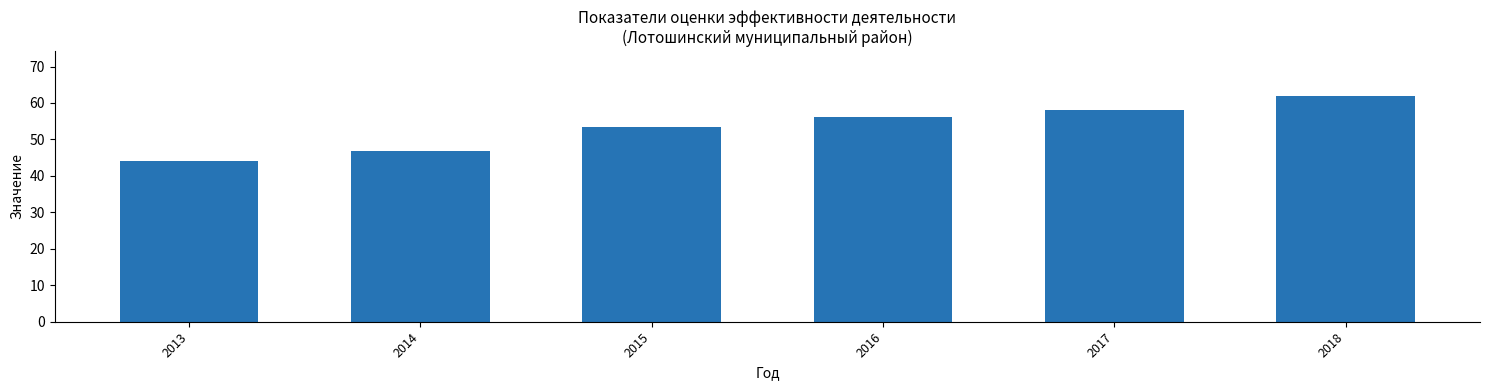

Approximately how many times larger is the value at 2017 compared to 2016?

1.0